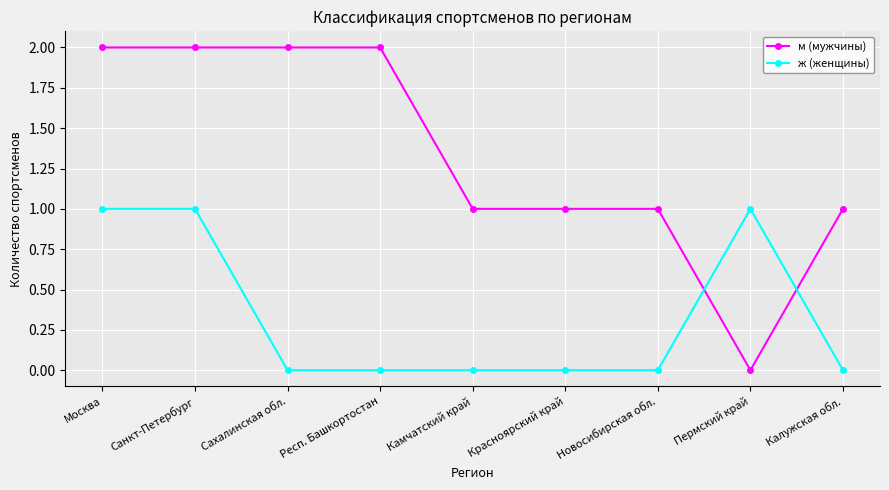

What is the sum of all ж (женщины) values?

3